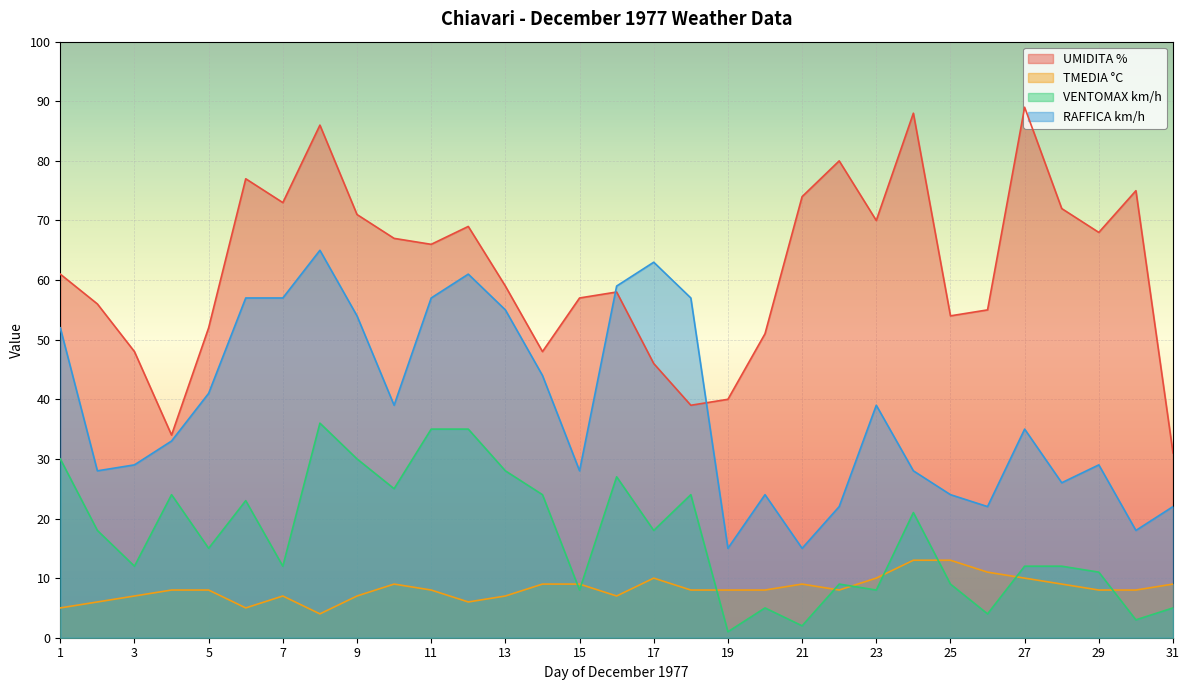

Reading left to right, transcribe all the data shown in this chart.

UMIDITA %: 1=61	2=56	3=48	4=34	5=52	6=77	7=73	8=86	9=71	10=67	11=66	12=69	13=59	14=48	15=57	16=58	17=46	18=39	19=40	20=51	21=74	22=80	23=70	24=88	25=54	26=55	27=89	28=72	29=68	30=75	31=31
TMEDIA °C: 1=5	2=6	3=7	4=8	5=8	6=5	7=7	8=4	9=7	10=9	11=8	12=6	13=7	14=9	15=9	16=7	17=10	18=8	19=8	20=8	21=9	22=8	23=10	24=13	25=13	26=11	27=10	28=9	29=8	30=8	31=9
VENTOMAX km/h: 1=30	2=18	3=12	4=24	5=15	6=23	7=12	8=36	9=30	10=25	11=35	12=35	13=28	14=24	15=8	16=27	17=18	18=24	19=1	20=5	21=2	22=9	23=8	24=21	25=9	26=4	27=12	28=12	29=11	30=3	31=5
RAFFICA km/h: 1=52	2=28	3=29	4=33	5=41	6=57	7=57	8=65	9=54	10=39	11=57	12=61	13=55	14=44	15=28	16=59	17=63	18=57	19=15	20=24	21=15	22=22	23=39	24=28	25=24	26=22	27=35	28=26	29=29	30=18	31=22